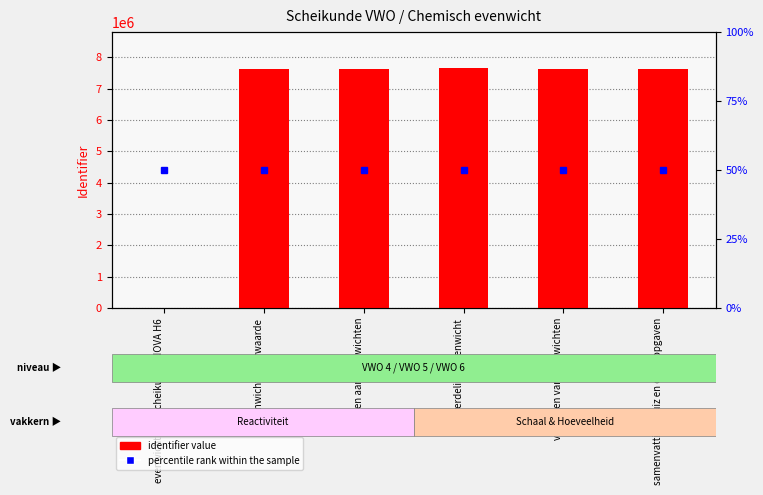

At which category is the sum across all series the highest?

verdelingsevenwicht